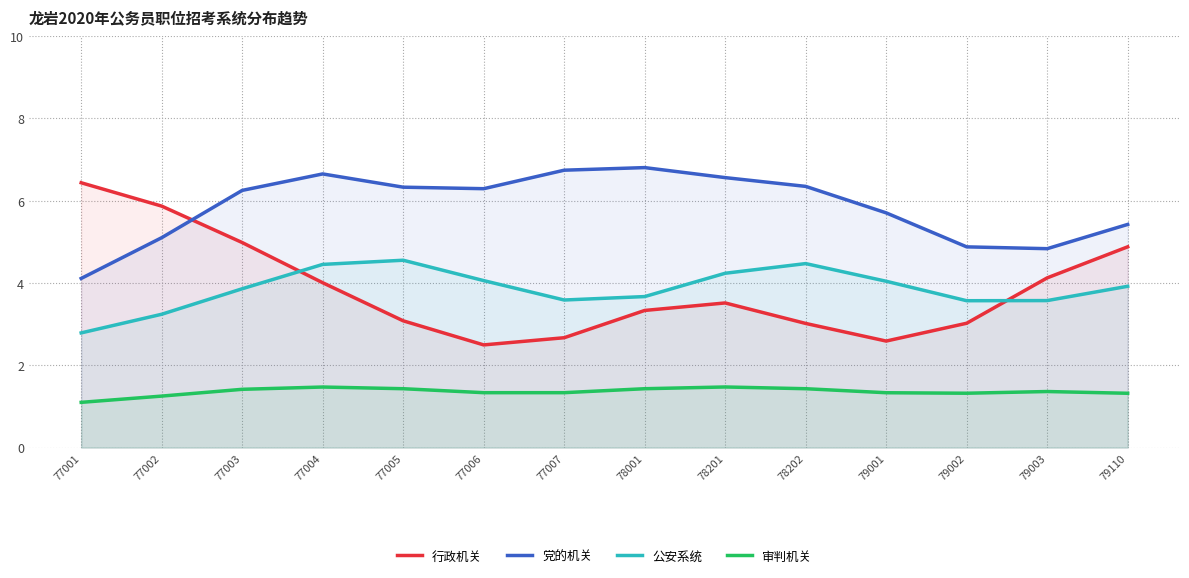

What is the spread (max minus min) of values at 77007?

5.4